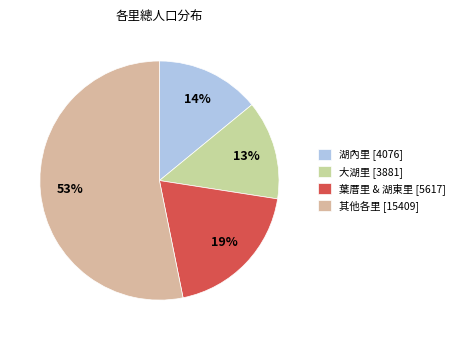

How many segments does this pie chart have?

4